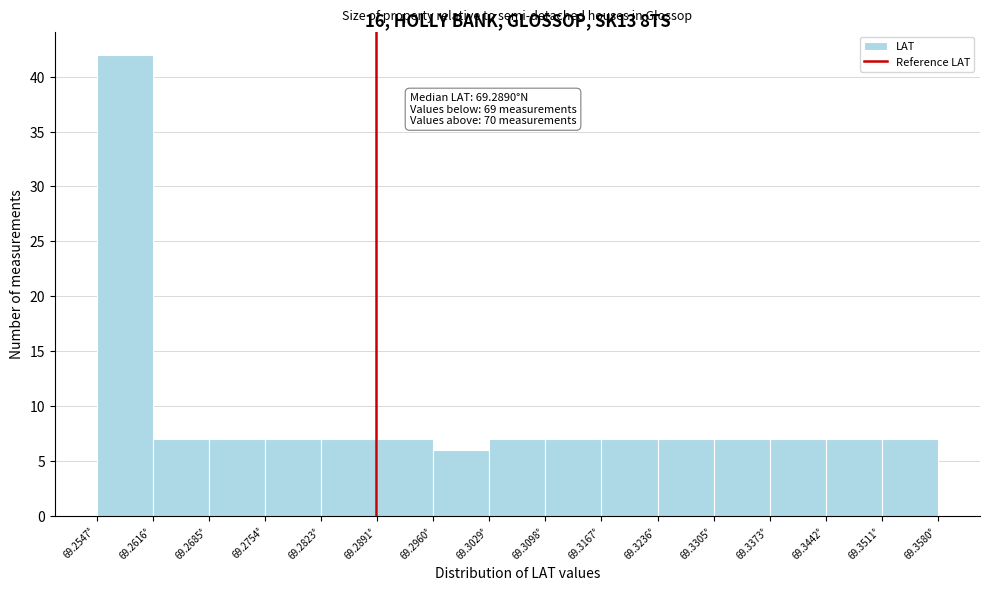

Which range on the x-axis has the tallest bar?

69.255 to 69.262